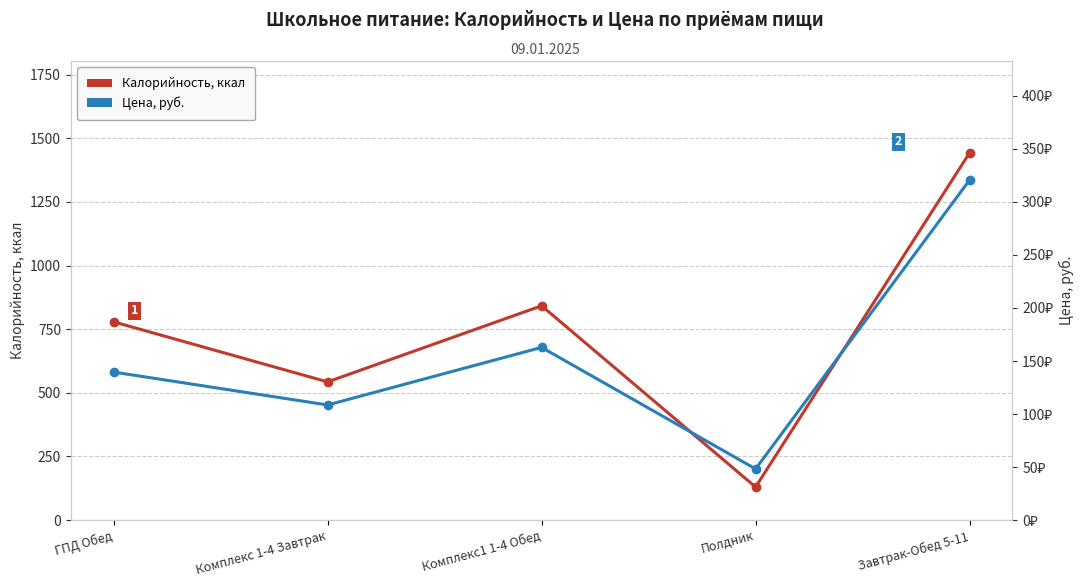

What is the total value across all series at ГПД Обед?

918.6